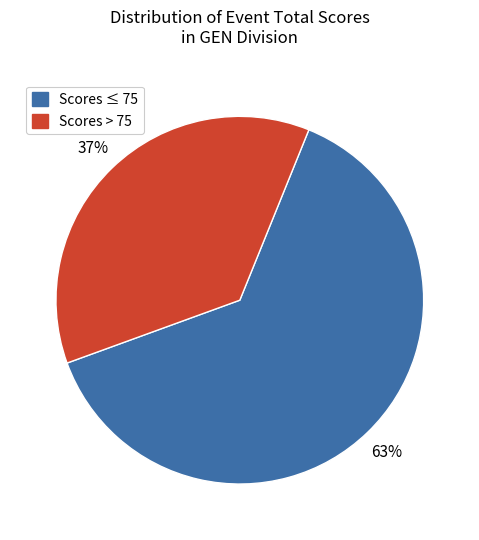

To the nearest percent, what percentage of the pie is Scores > 75?

37%